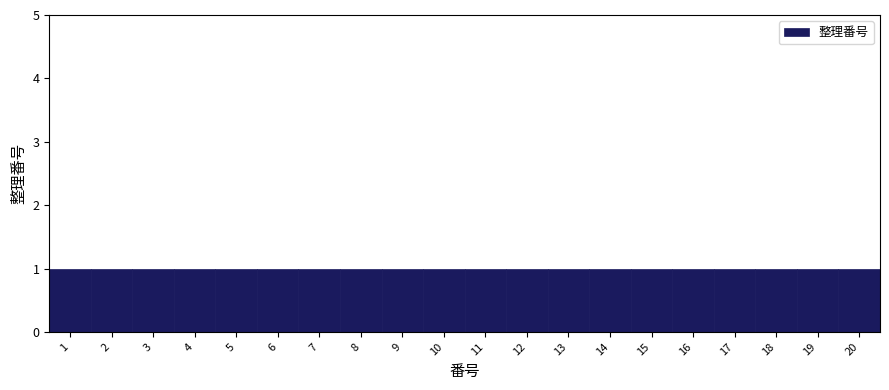

Reading left to right, transcribe this chart: for each bar, give the range it covers on the x-axis and its height. The values are not printed on the chart, so give them approximately, as read against the axis.

0.5 to 1.5: 1
1.5 to 2.5: 1
2.5 to 3.5: 1
3.5 to 4.5: 1
4.5 to 5.5: 1
5.5 to 6.5: 1
6.5 to 7.5: 1
7.5 to 8.5: 1
8.5 to 9.5: 1
9.5 to 10.5: 1
10.5 to 11.5: 1
11.5 to 12.5: 1
12.5 to 13.5: 1
13.5 to 14.5: 1
14.5 to 15.5: 1
15.5 to 16.5: 1
16.5 to 17.5: 1
17.5 to 18.5: 1
18.5 to 19.5: 1
19.5 to 20.5: 1